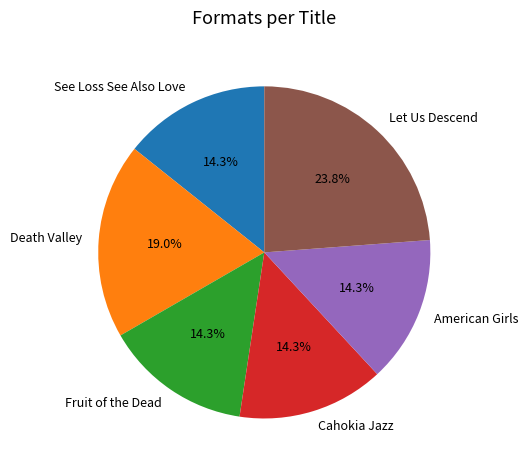

What is the largest slice in the pie chart?

Let Us Descend